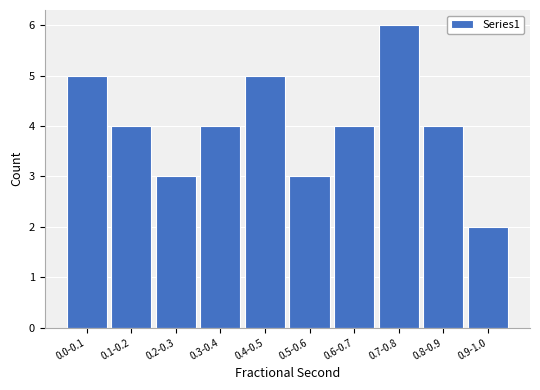

Reading left to right, extract all data points from this chart.

0.0-0.1=5	0.1-0.2=4	0.2-0.3=3	0.3-0.4=4	0.4-0.5=5	0.5-0.6=3	0.6-0.7=4	0.7-0.8=6	0.8-0.9=4	0.9-1.0=2